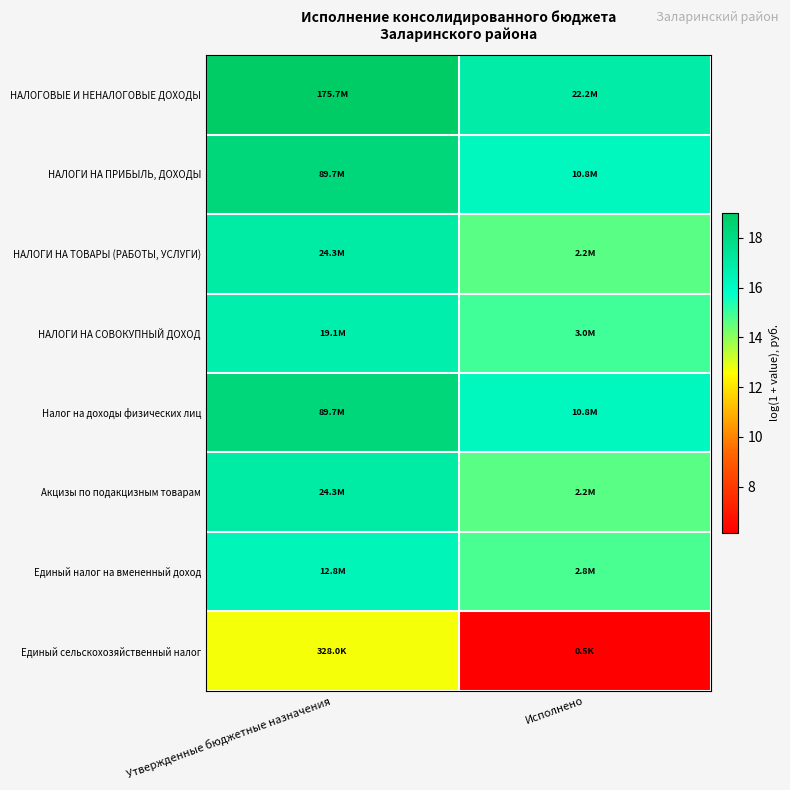

At how many categories does at least one series exceed 10?

2